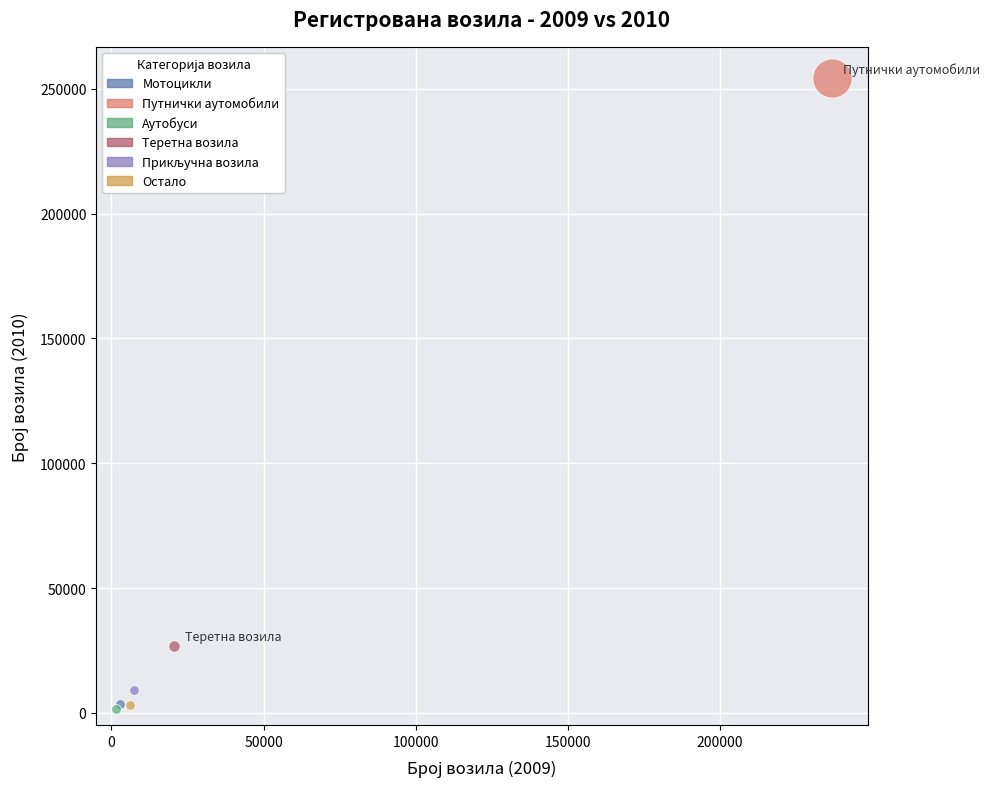

Which series reaches the maximum Y coordinate?

Путнички аутомобили